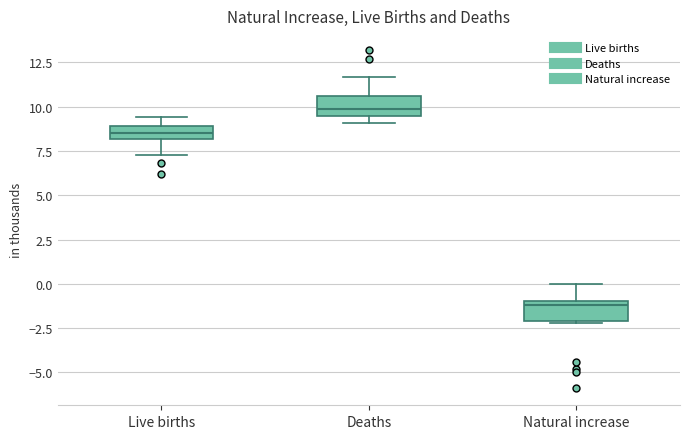

Which box has the lowest median line?

Natural increase